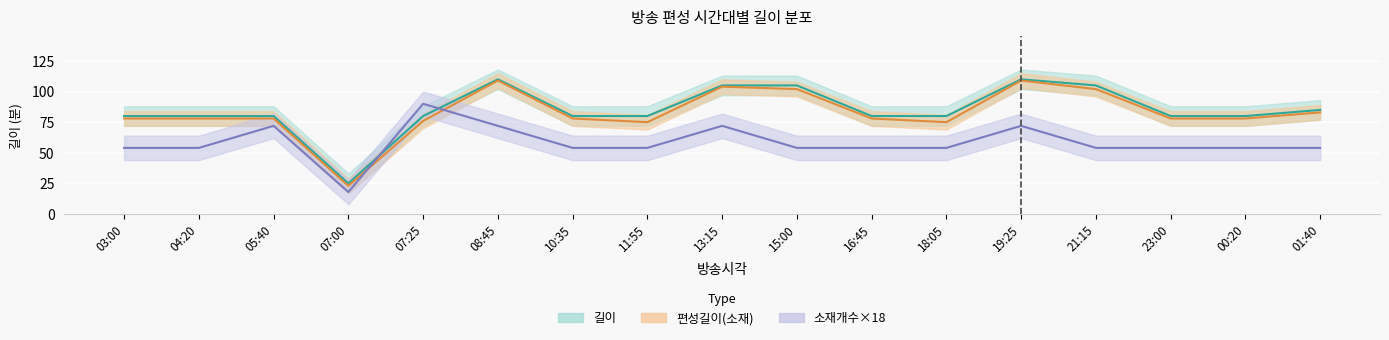

How many data points in 소재개수 are above 54?

5